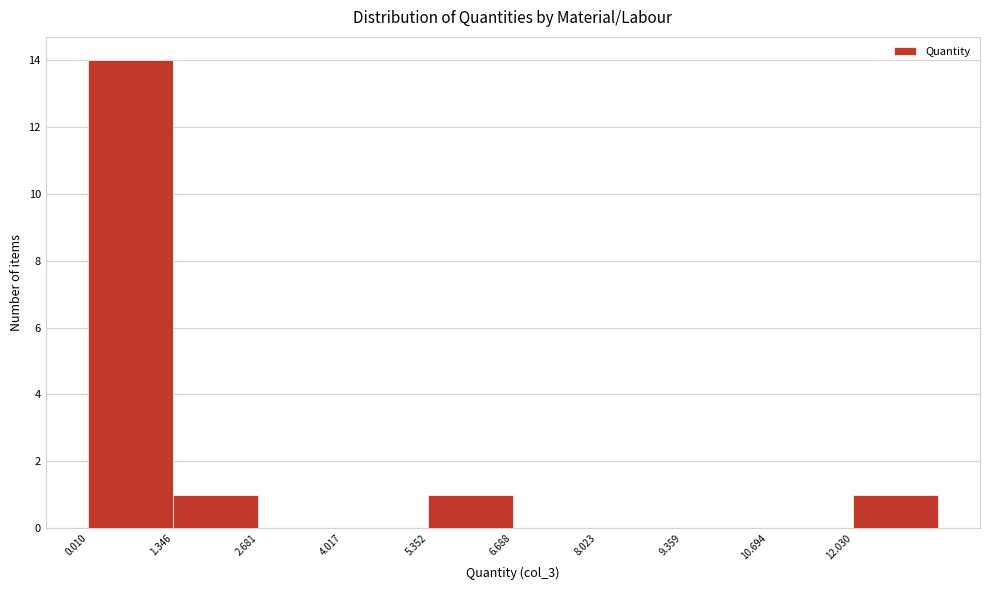

Which range on the x-axis has the tallest bar?

0.0 to 1.4